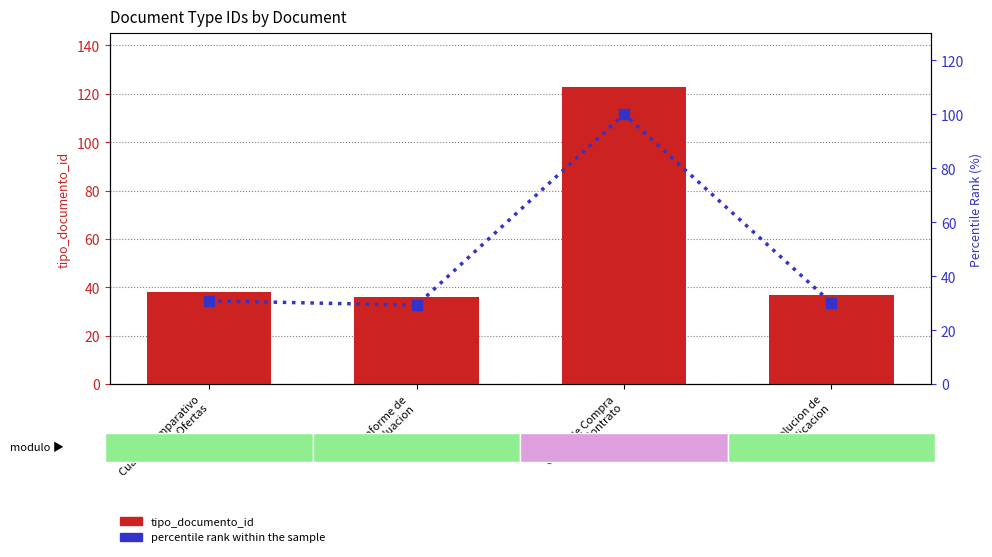

What is the difference between the second highest and minimum values in the tipo_documento_id series?

2.0